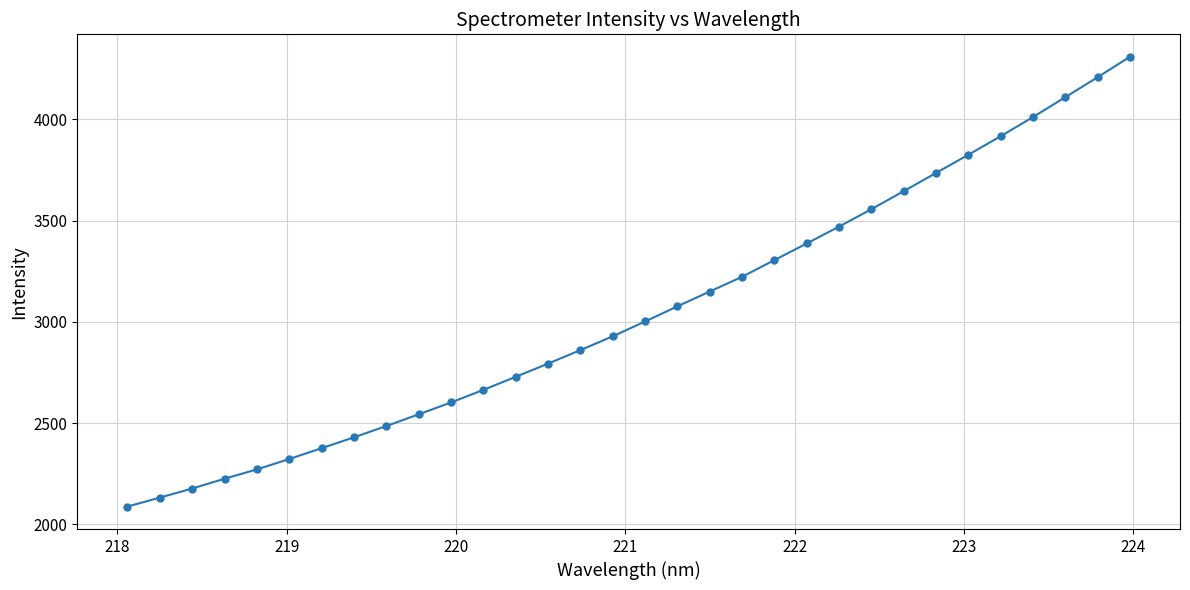

What is the average value?

3048.7